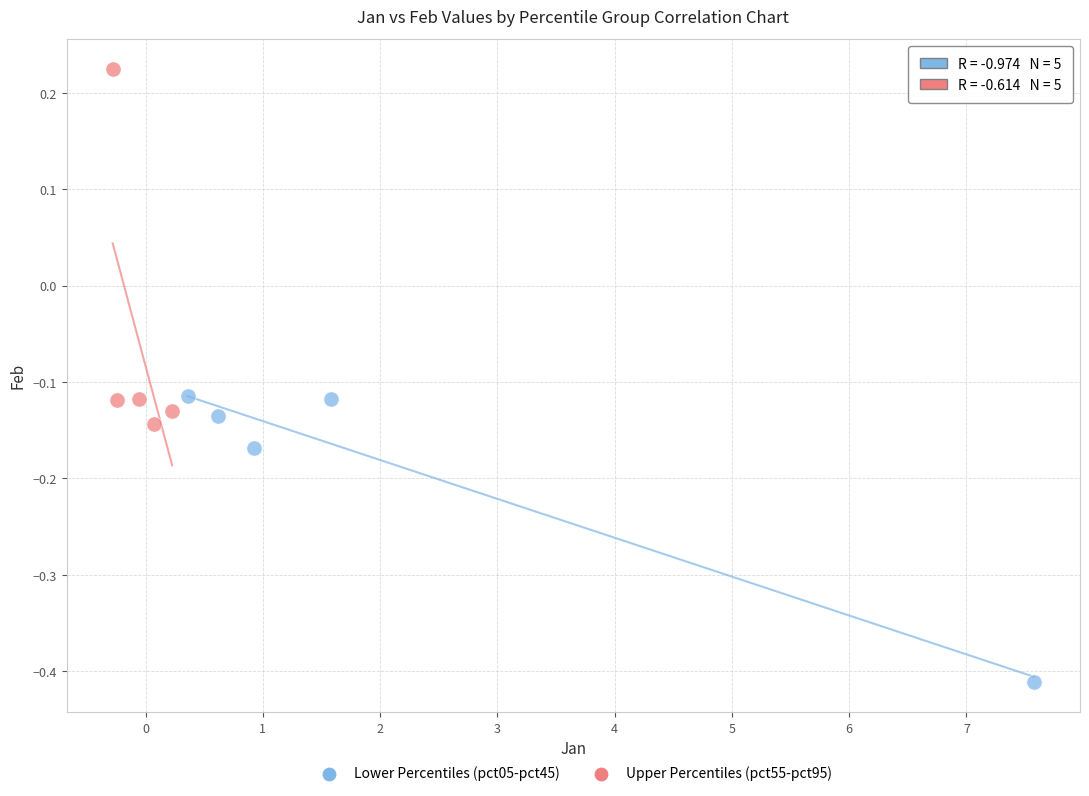

Which series has the widest spread of Y values?

Upper Percentiles (pct55-pct95)